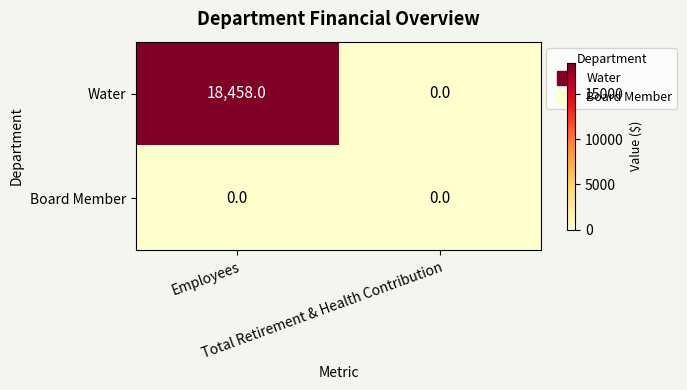

Count the number of categories in the chart.

2